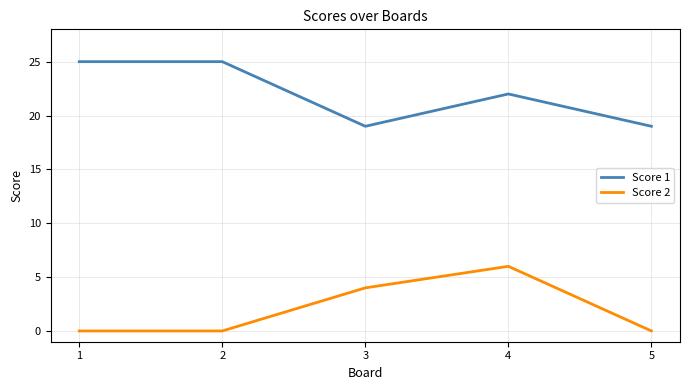

What is the greatest value displayed?

25